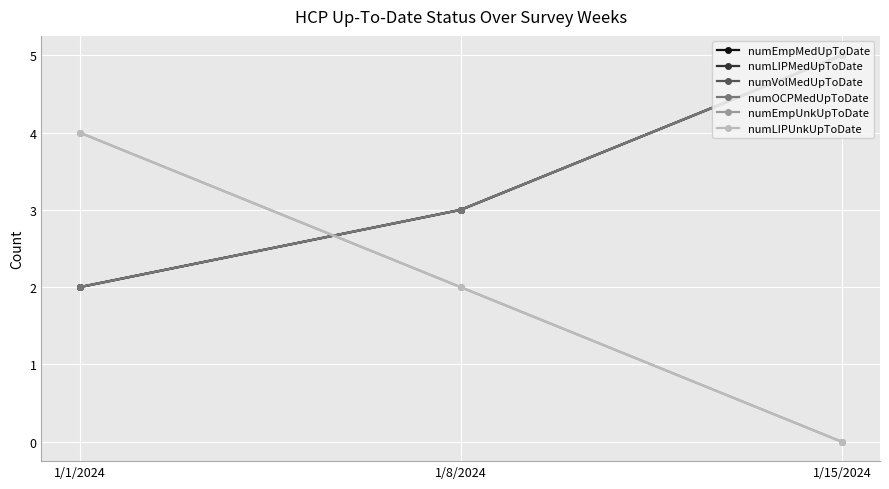

The numLIPMedUpToDate series shows 1 at 1/1/2024. True or false?

False